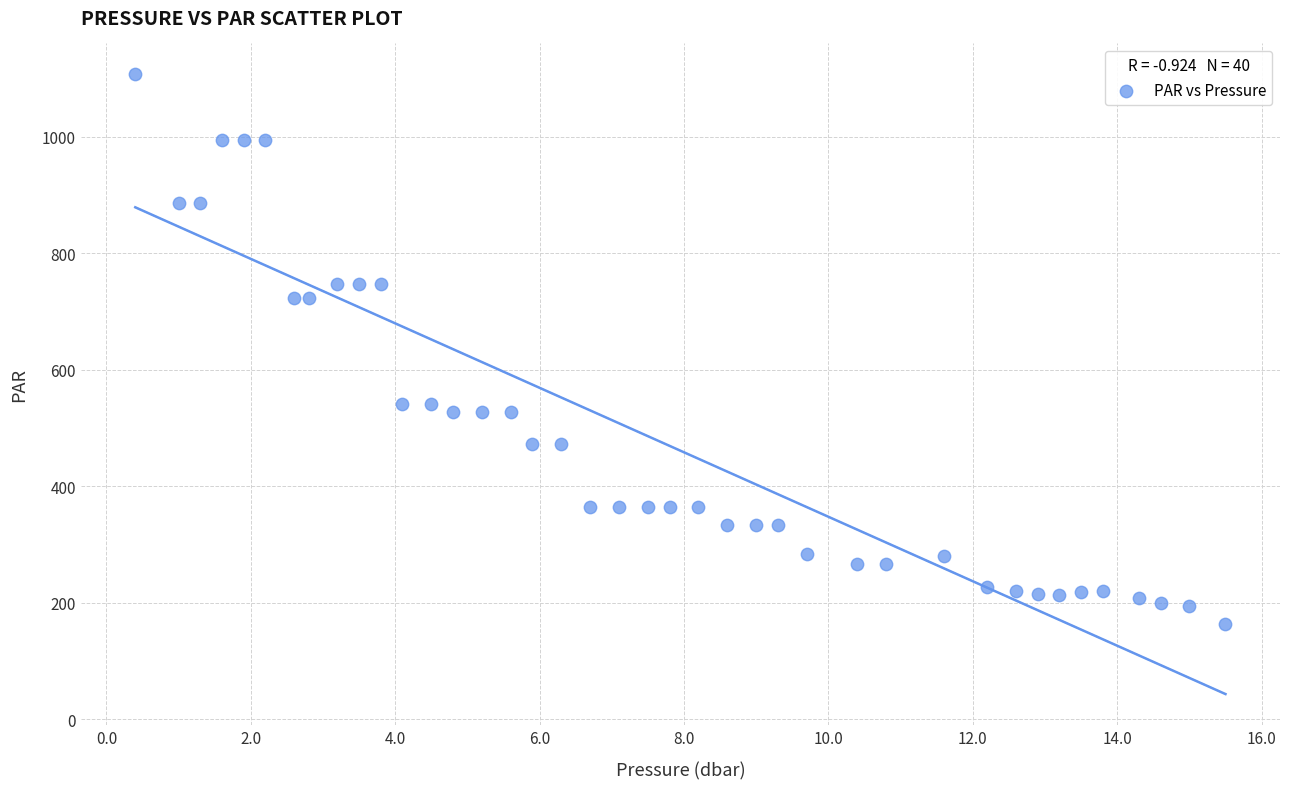

What is the range of X values (max minus min)?

15.1